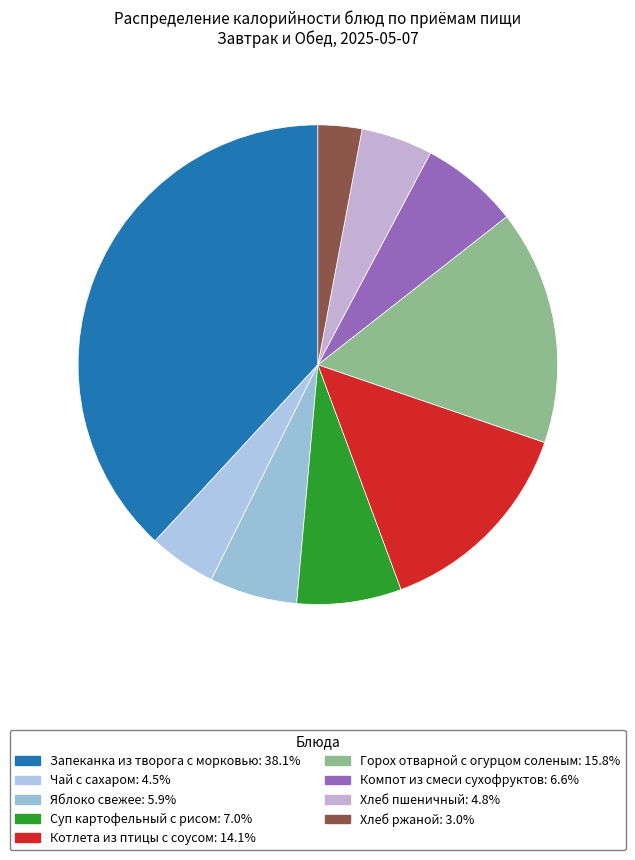

Which has a higher value, Хлеб пшеничный or Суп картофельный с рисом?

Суп картофельный с рисом